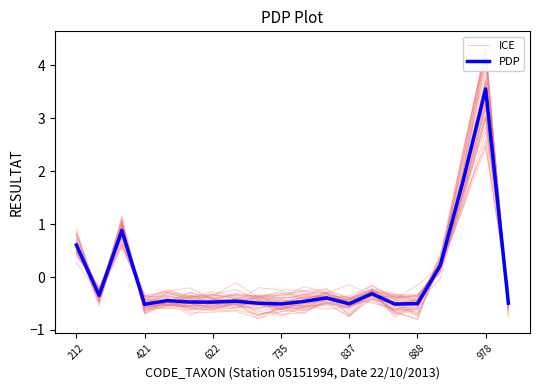

What is the highest value of the PDP series?

3.6